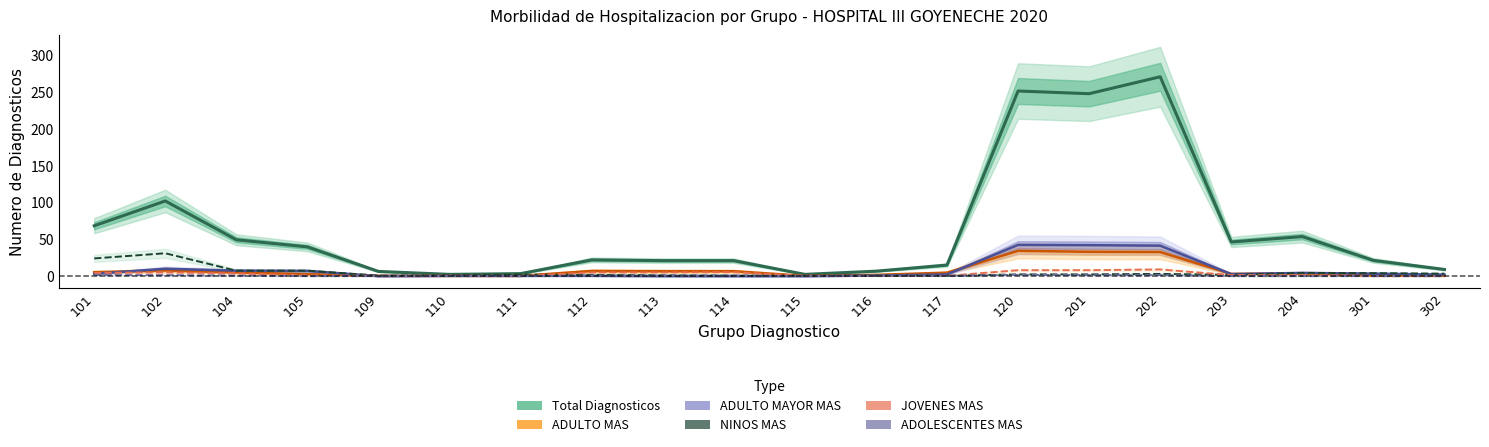

What is the difference between the maximum and minimum values in the Total Diagnosticos series?

268.3